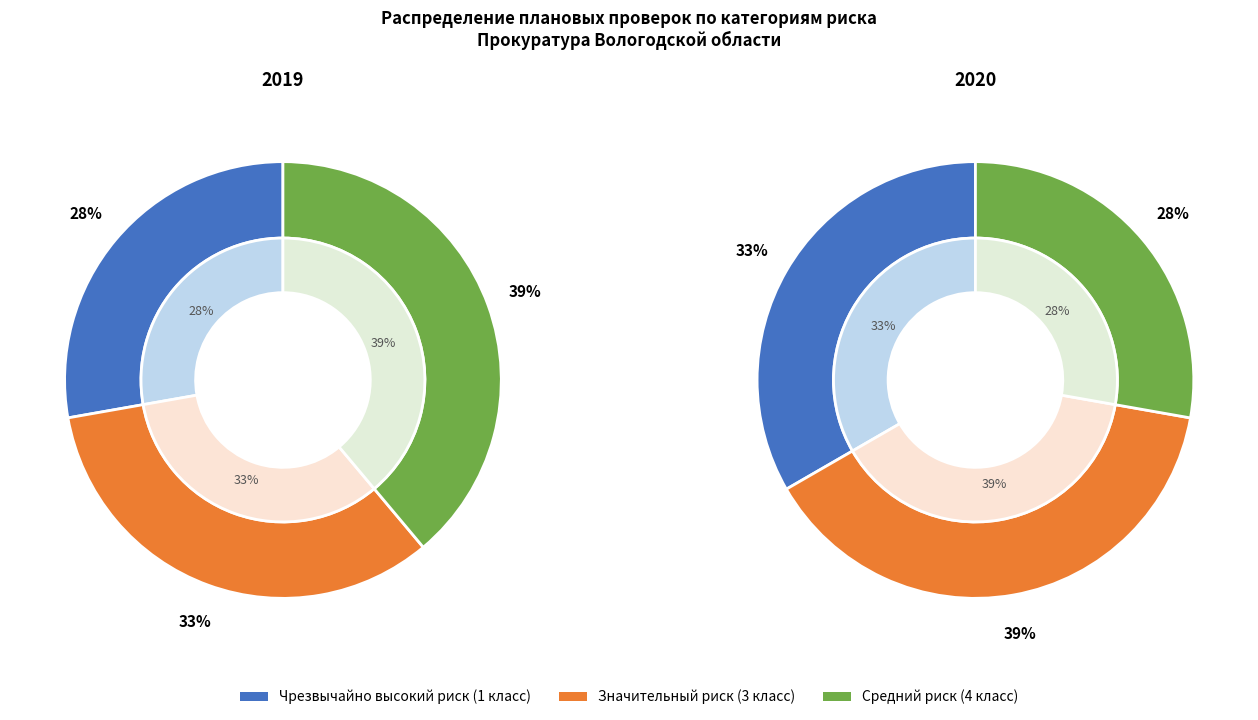

Is there a majority slice in this chart?

No